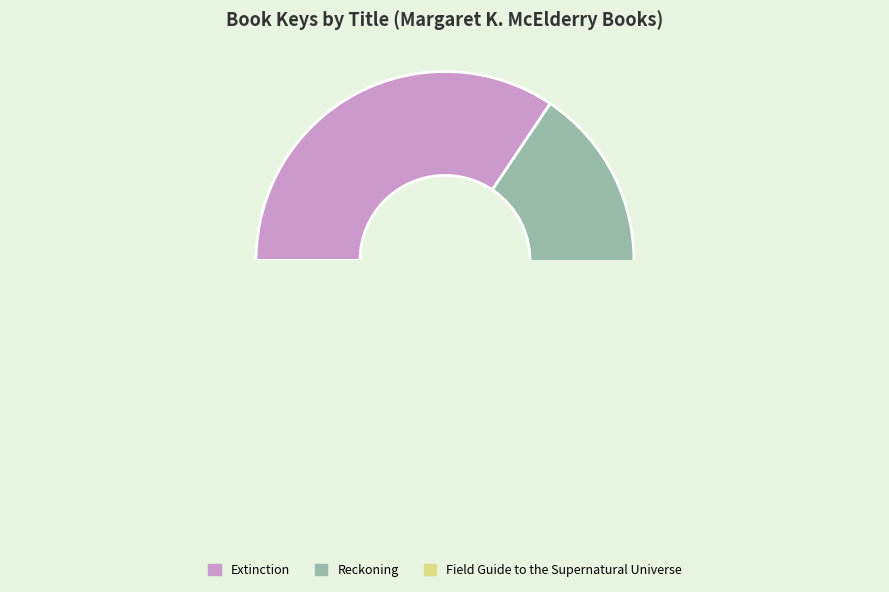

Does Field Guide to the Supernatural Universe represent more than half of the total?

No